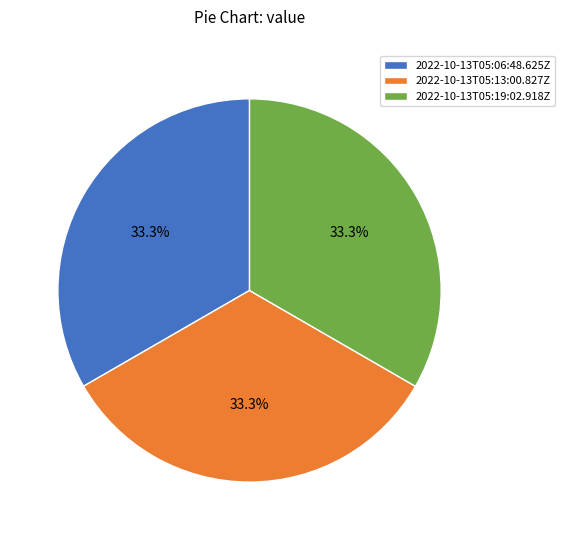

Count the number of slices in the pie.

3